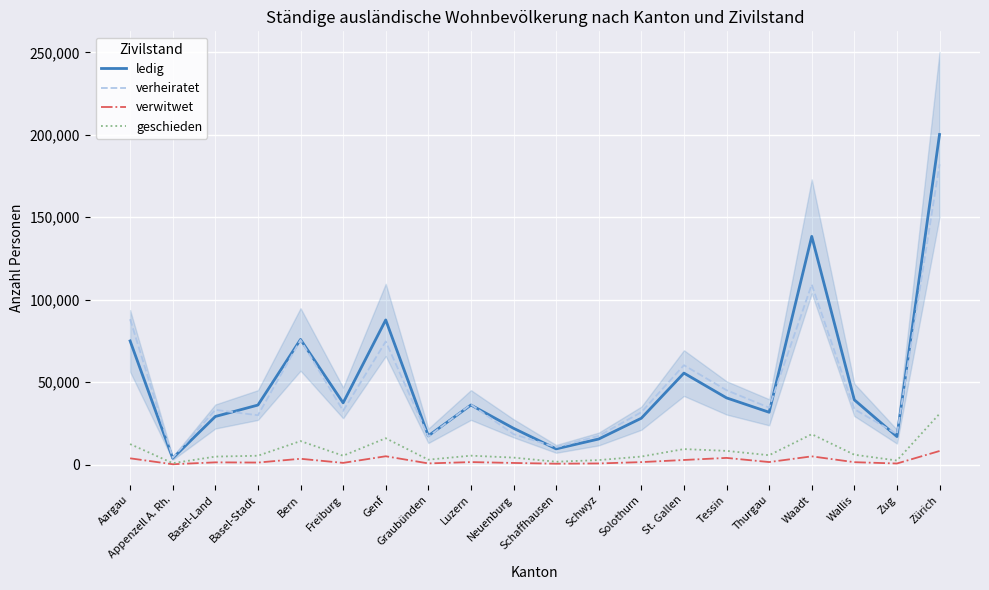

How many data points does each series have?

20